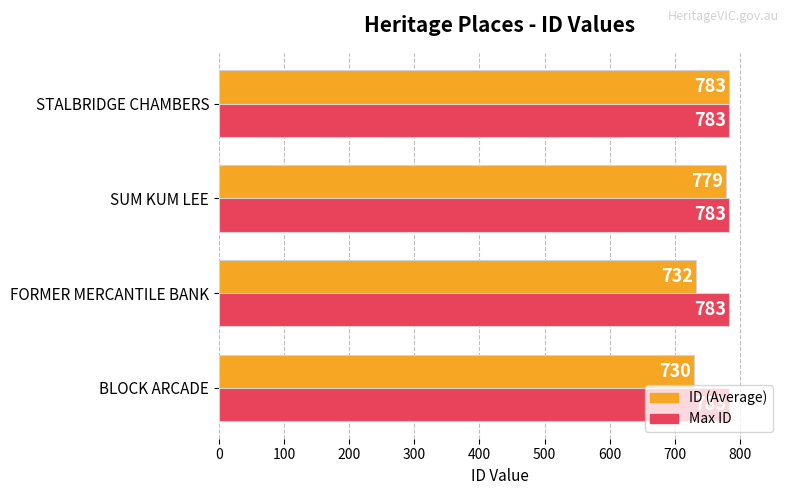

Rank the series by their average value, from lowest to highest.

ID (Average), Max ID